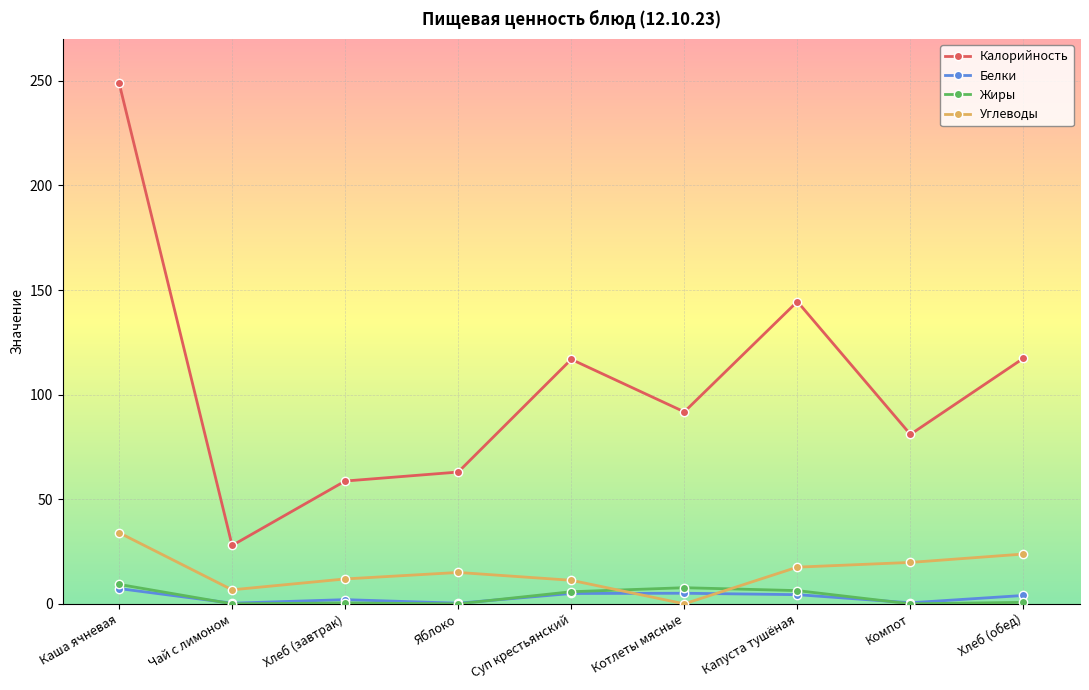

Which category has the highest value in the Калорийность series?

Каша ячневая